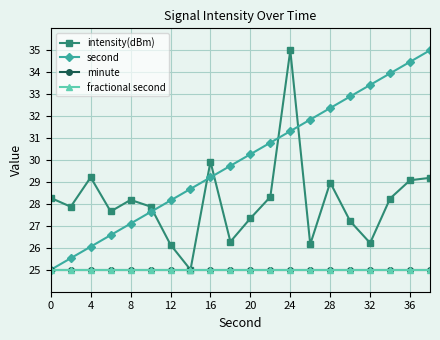

Does the chart have visible grid lines?

Yes